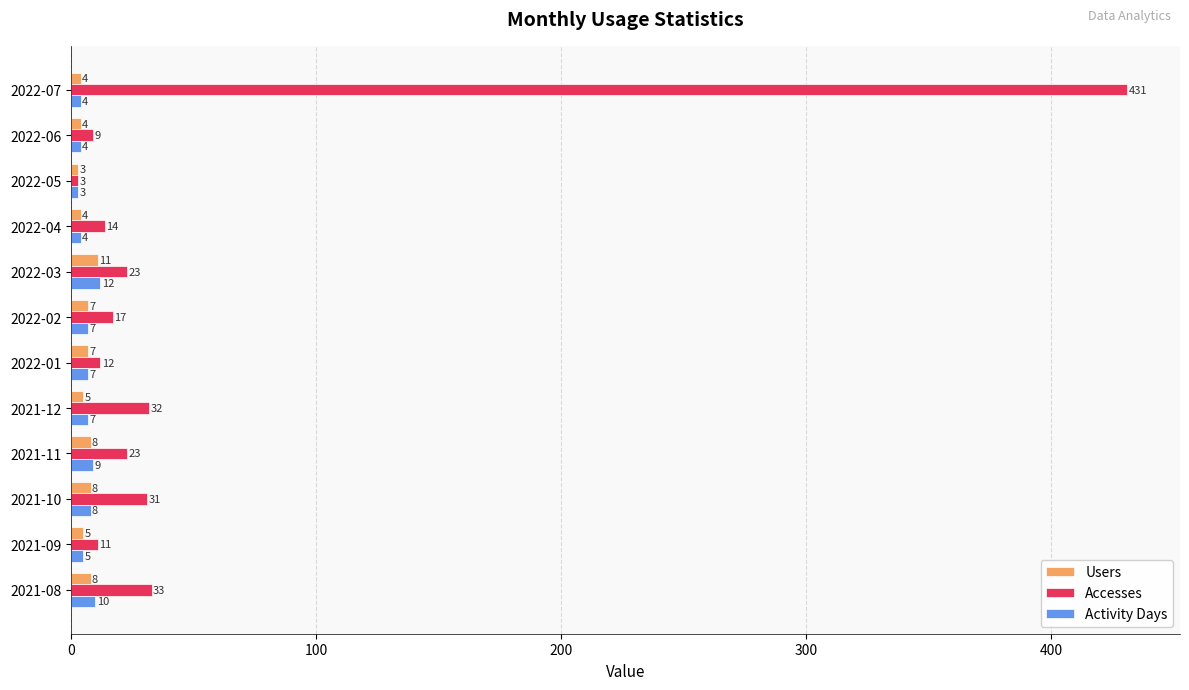

What are all the series names shown in the legend?

Users, Accesses, Activity Days